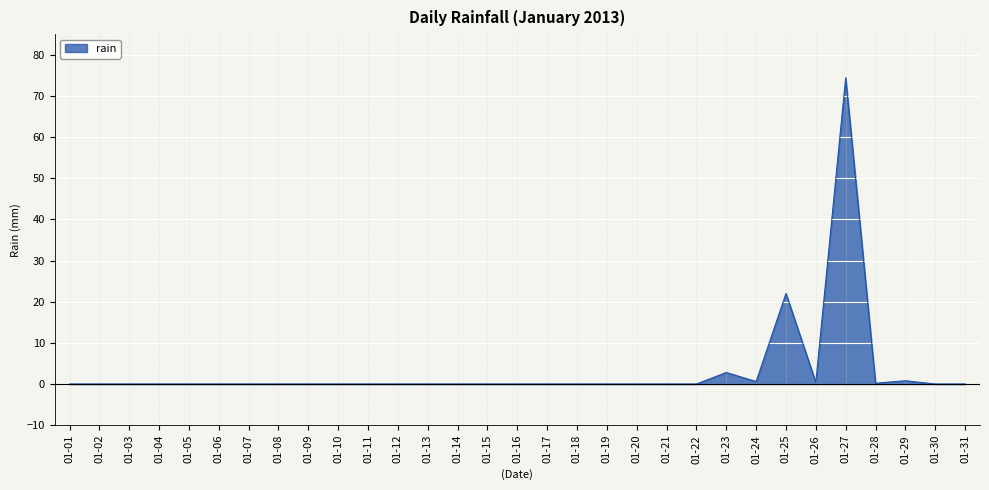

What is the difference between the maximum and minimum values?

74.4